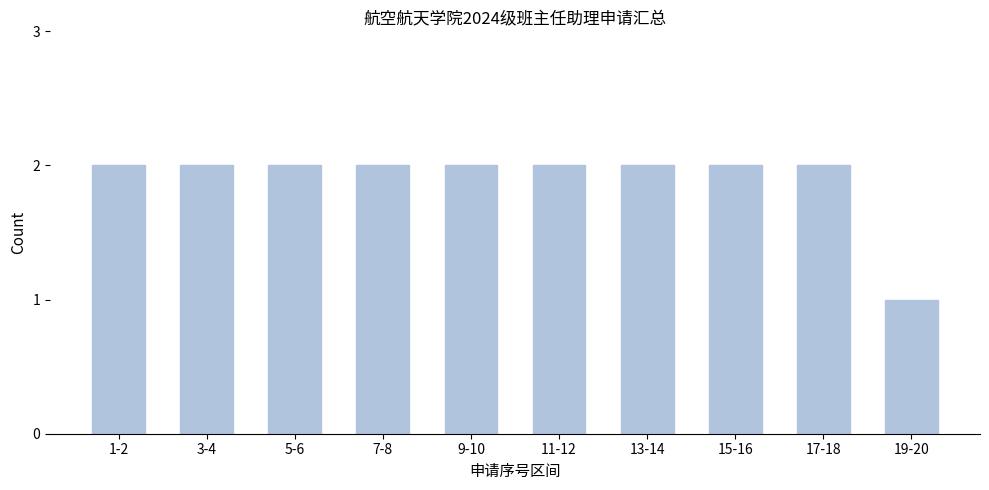

Reading left to right, list all the values displayed in this chart.

2	2	2	2	2	2	2	2	2	1